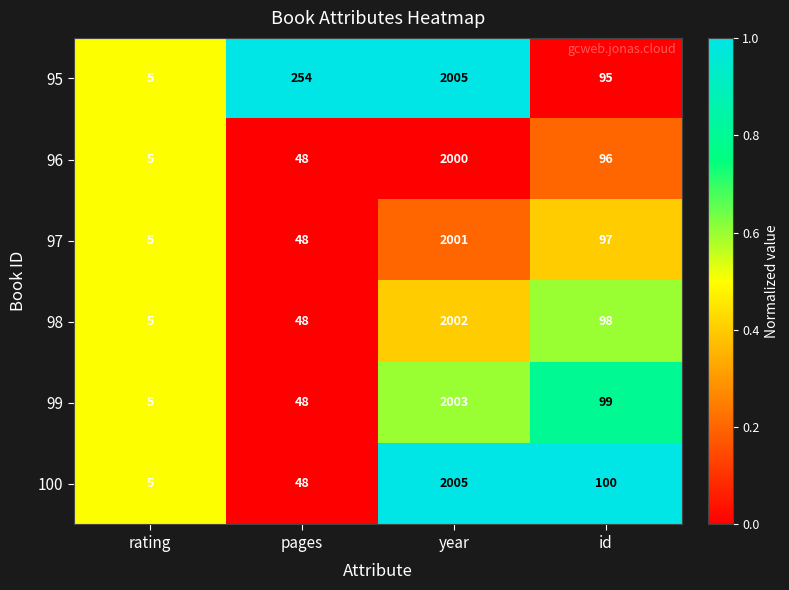

Reading left to right, extract all data points from this chart.

95: 5	254	2005	95
96: 5	48	2000	96
97: 5	48	2001	97
98: 5	48	2002	98
99: 5	48	2003	99
100: 5	48	2005	100